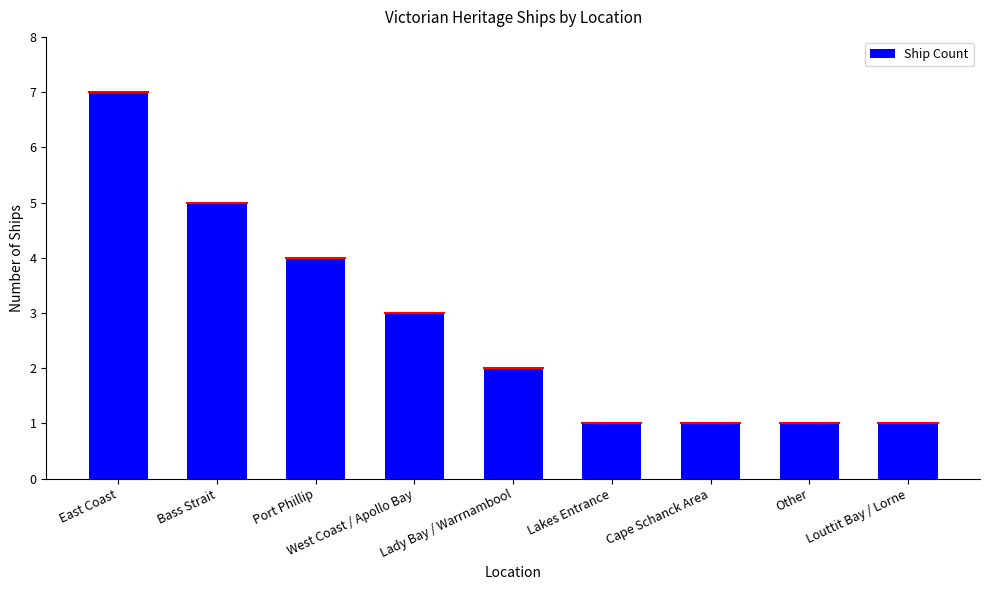

What is the value of the 5th bar from the left?

2